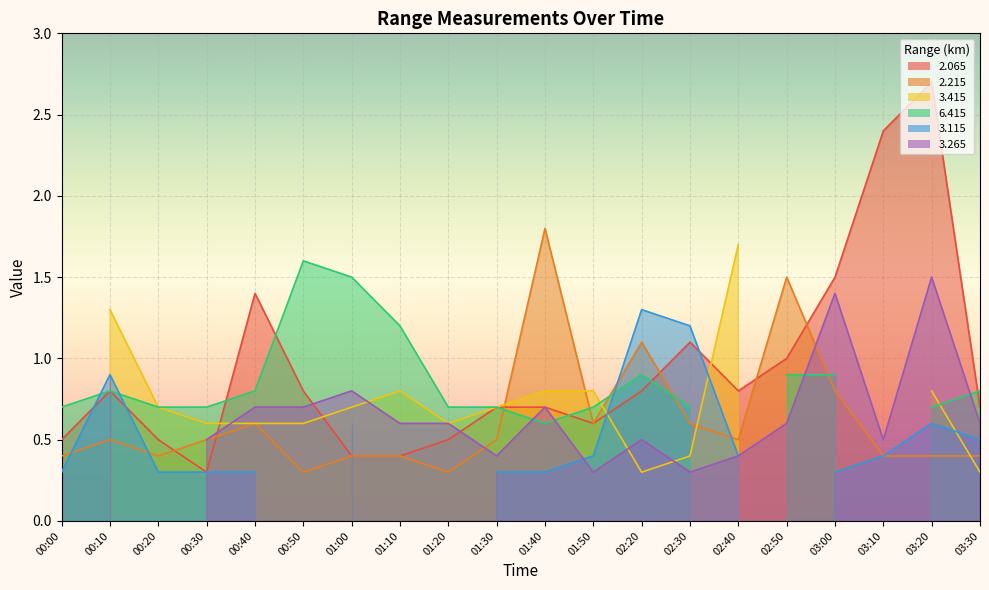

How many interior local peaks does the 6.415 series have?

3